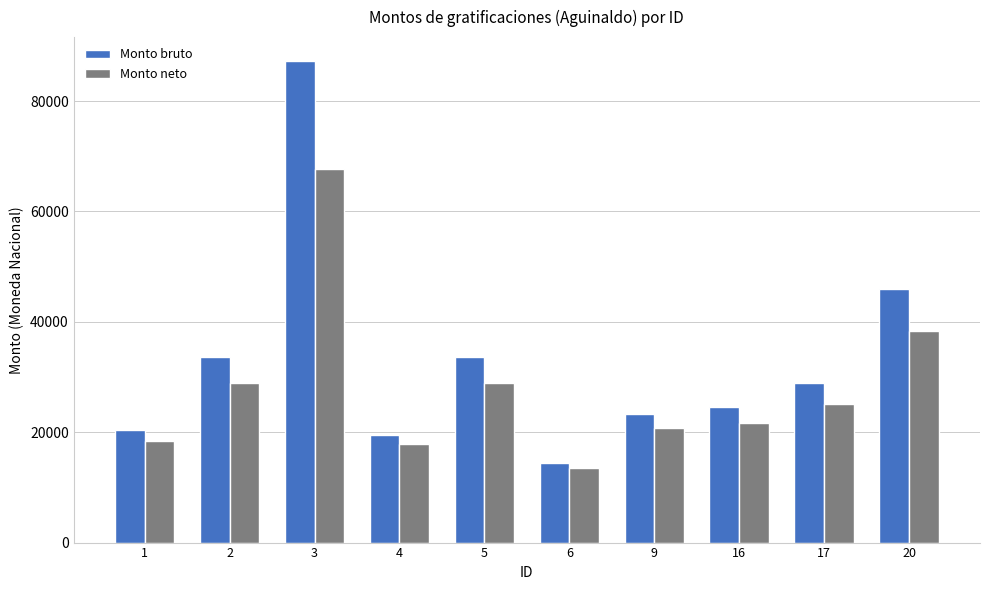

Rank the series at 17 from lowest to highest value.

Monto neto, Monto bruto